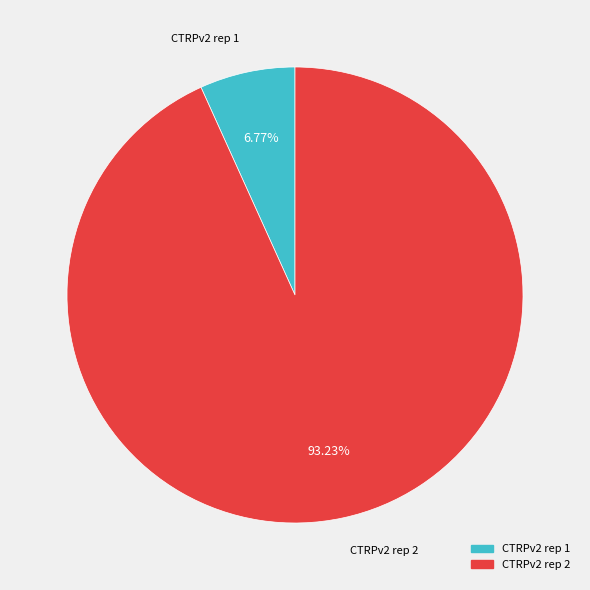

Is the sum of CTRPv2 rep 2 and CTRPv2 rep 1 greater than half?

Yes